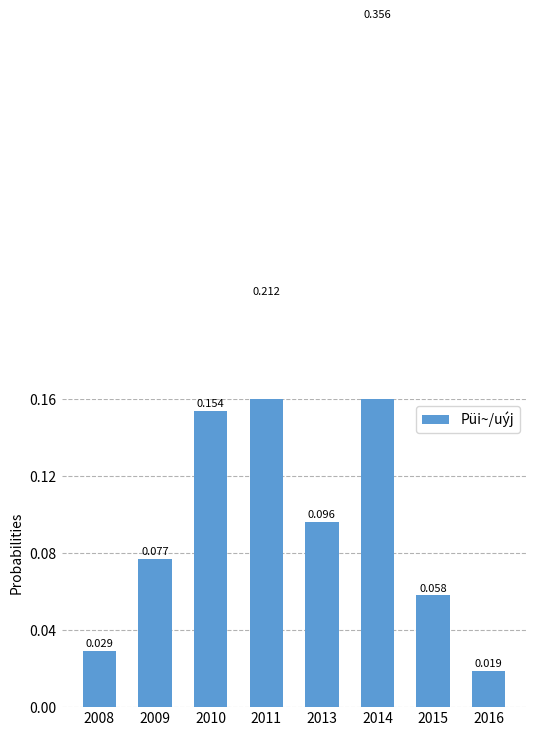

What is the change in value from 2011 to 2016?

-0.2